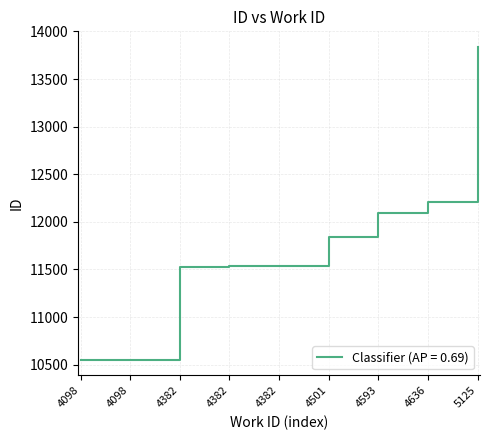

Does the chart display data point markers on the line(s)?

No